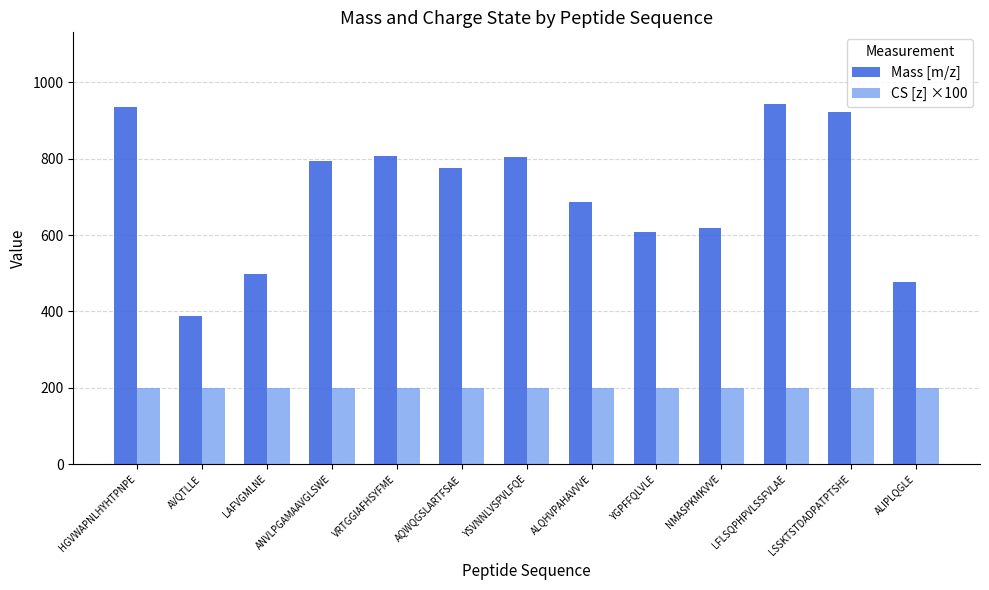

What position from the left is VRTGGIAFHSYFME?

5